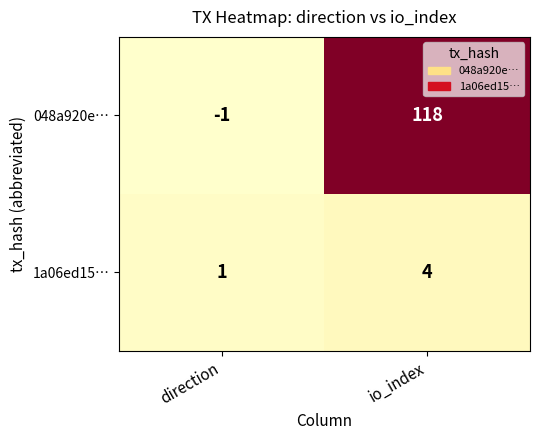

Between direction and io_index, which series saw the biggest shift?

048a920e…